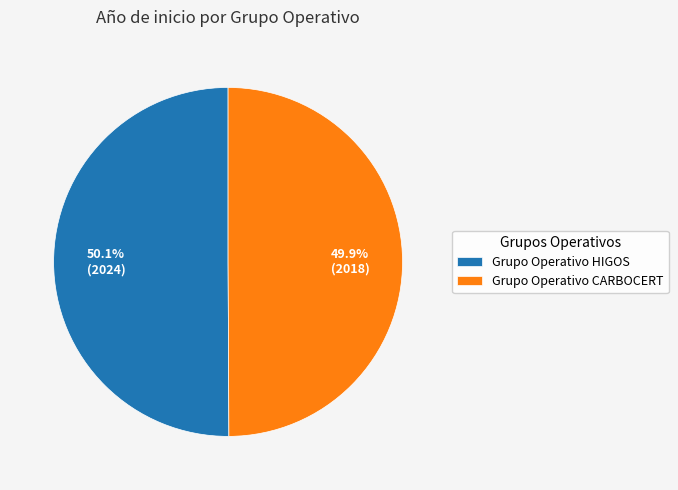

What percentage is the Grupo Operativo CARBOCERT slice, to the nearest percent?

50%